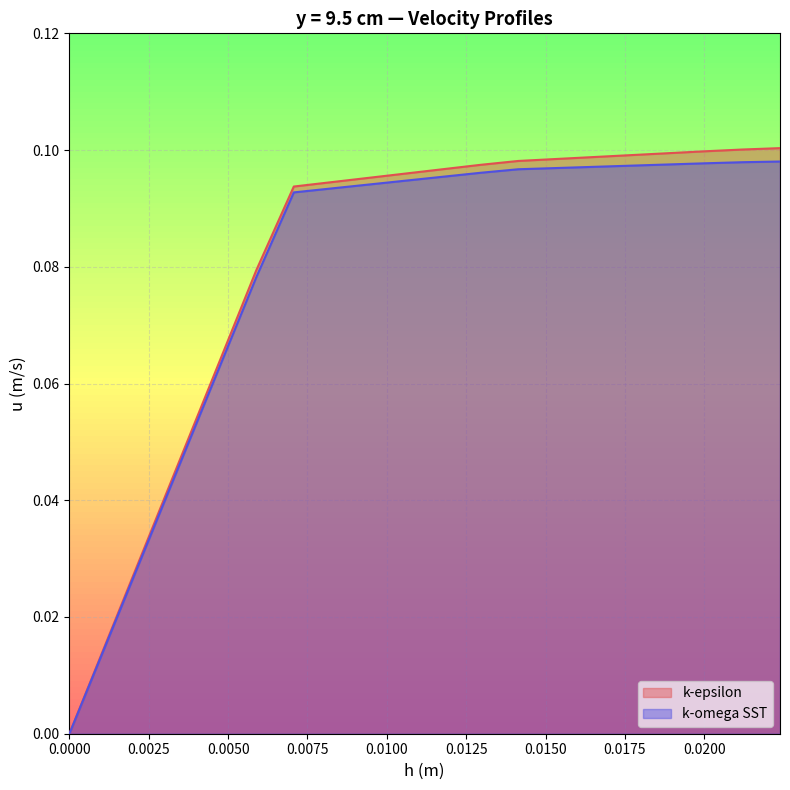

What is the difference between the maximum and minimum values in the k-omega SST series?

0.1